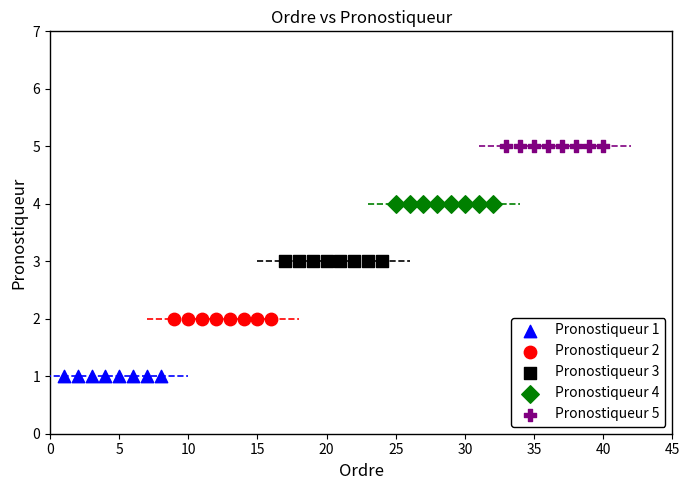

Which series contains the lowest Y value?

Pronostiqueur 1